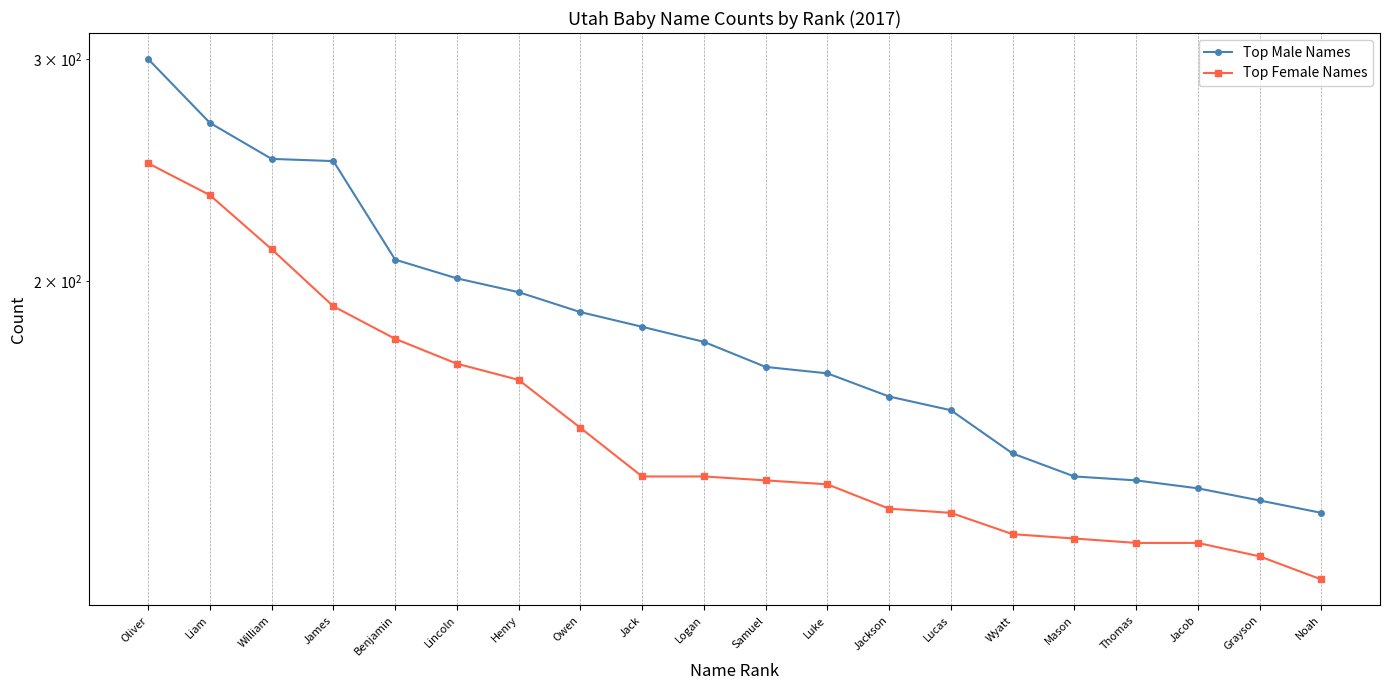

Reading right to left, list all the values displayed in this chart.

Top Male Names: 131	134	137	139	140	146	158	162	169	171	179	184	189	196	201	208	249	250	267	300
Top Female Names: 116	121	124	124	125	126	131	132	138	139	140	140	153	167	172	180	191	212	234	248